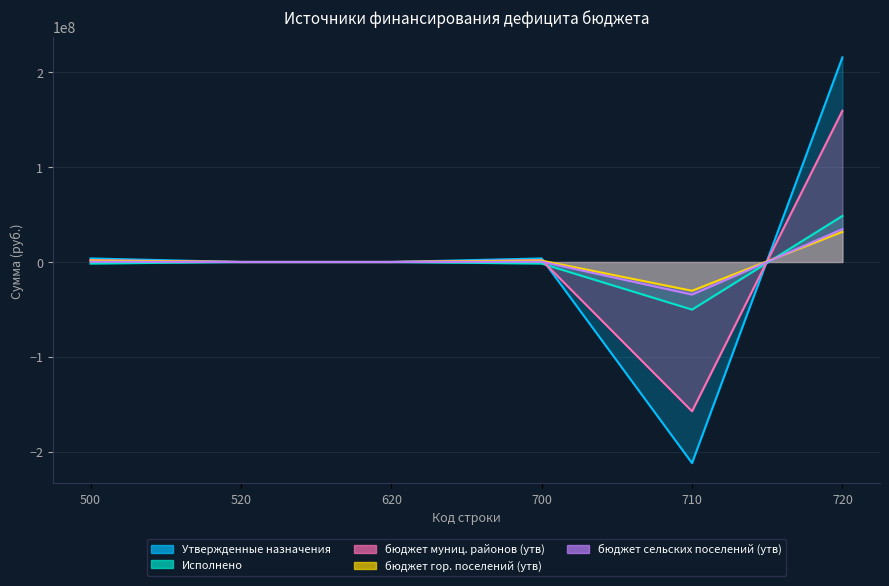

True or false: бюджет гор. поселений (утв) and бюджет муниц. районов (утв) cross at least once.

True